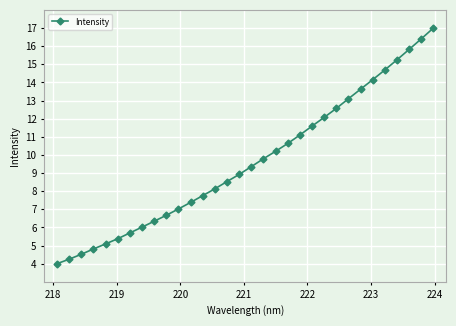

What is the value of the 22nd point from the left?

11.6